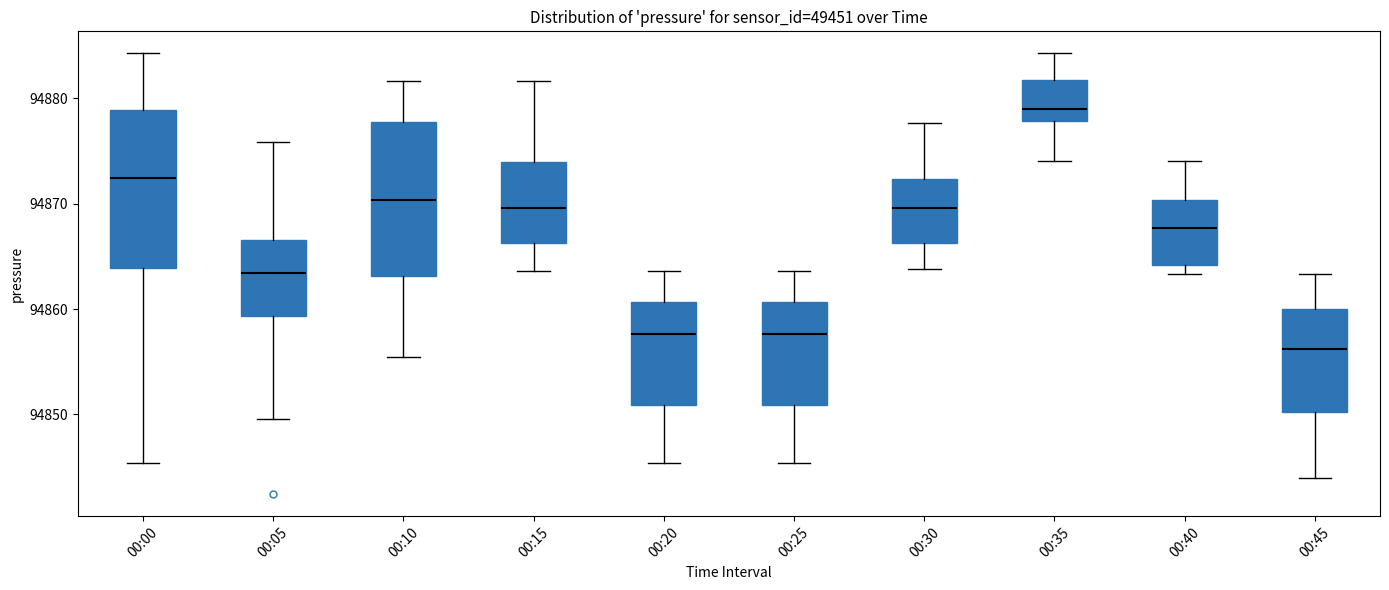

Which box has the lowest median line?

00:45